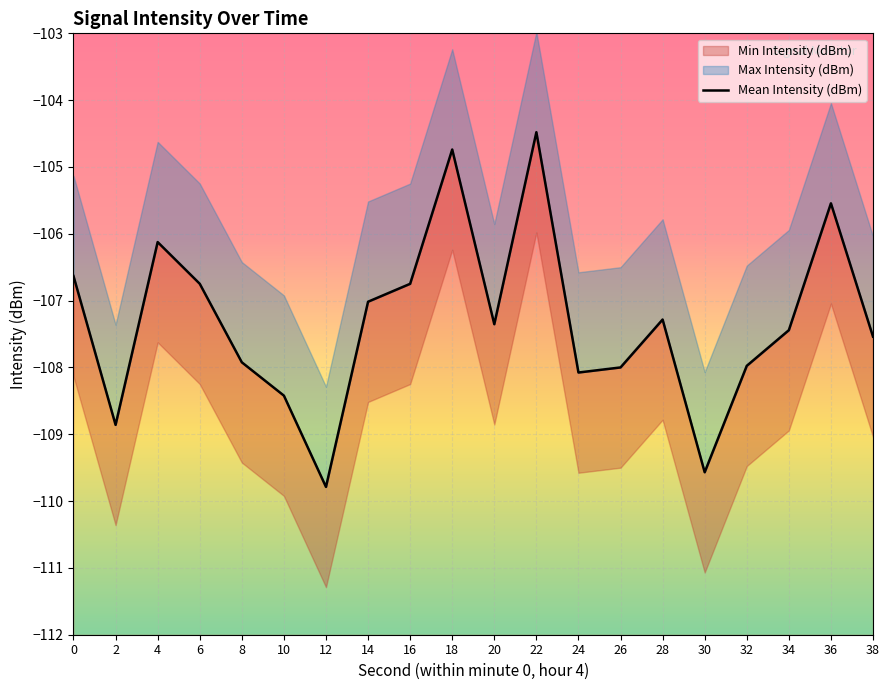

Reading left to right, what are all the values shown in this chart?

-106.6	-108.9	-106.1	-106.7	-107.9	-108.4	-109.8	-107.0	-106.7	-104.7	-107.4	-104.5	-108.1	-108.0	-107.3	-109.6	-108.0	-107.4	-105.5	-107.5